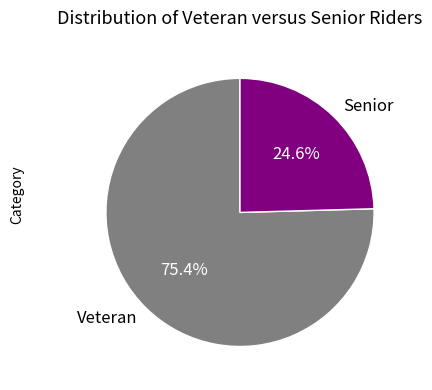

Is there a majority slice in this chart?

Yes